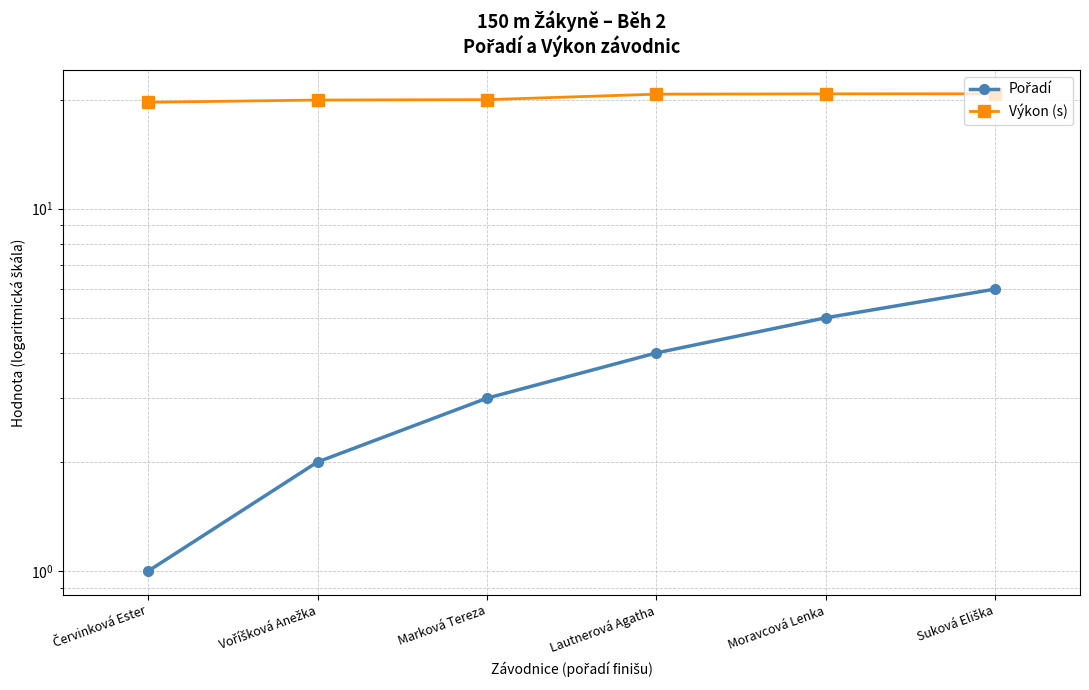

What is the difference between the second highest and second lowest values in the Výkon (s) series?

0.8